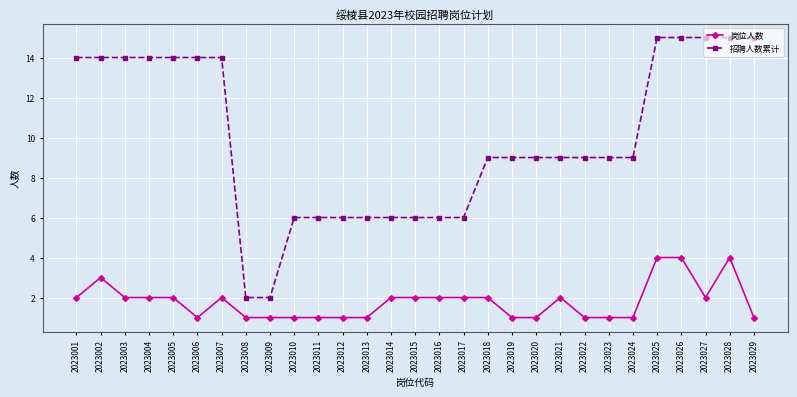

The 招聘人数累计 series shows 3 at 2023014. True or false?

False